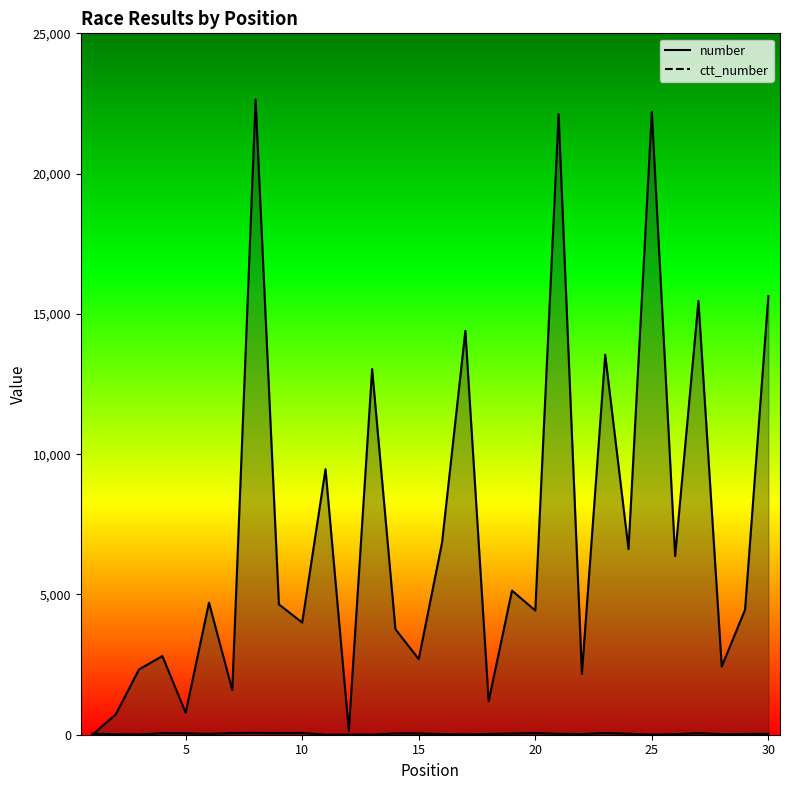

Rank the series by their maximum value, from highest to lowest.

ctt_number, number